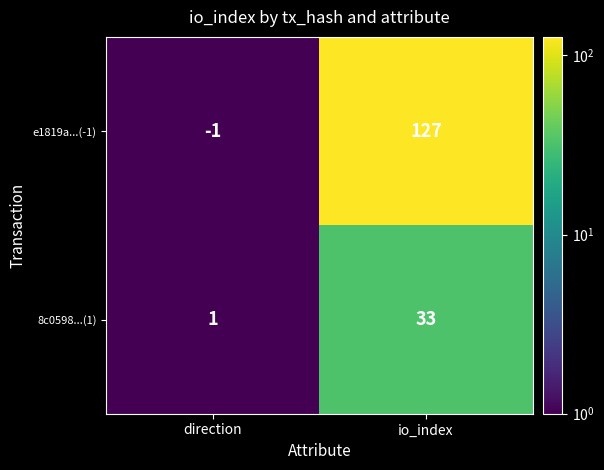

How many distinct data groups are displayed?

2